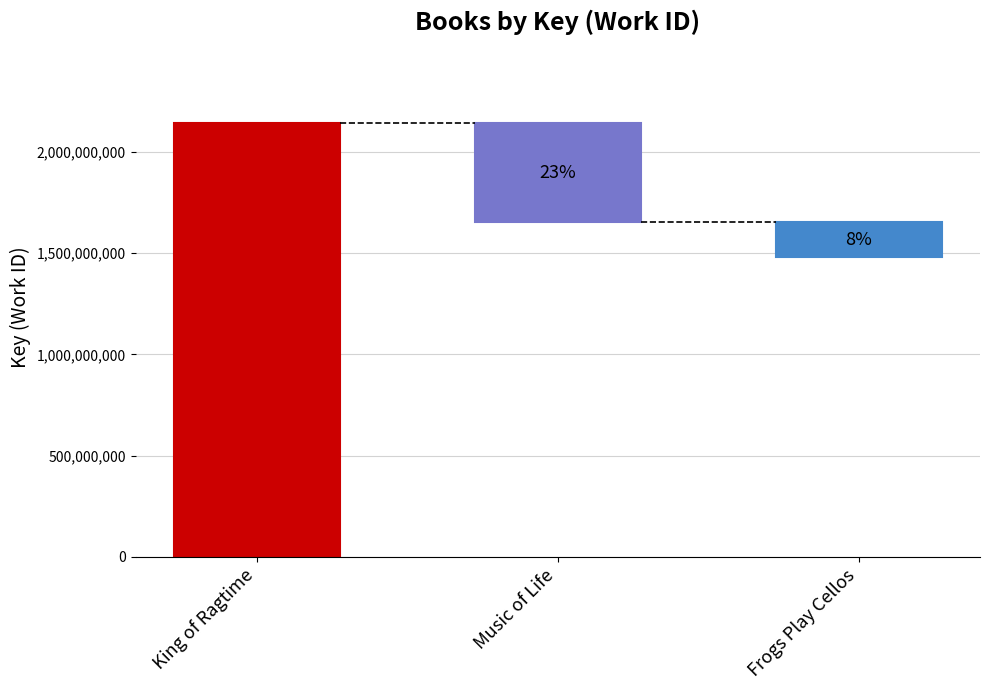

Which label corresponds to the largest value in the chart?

King of Ragtime